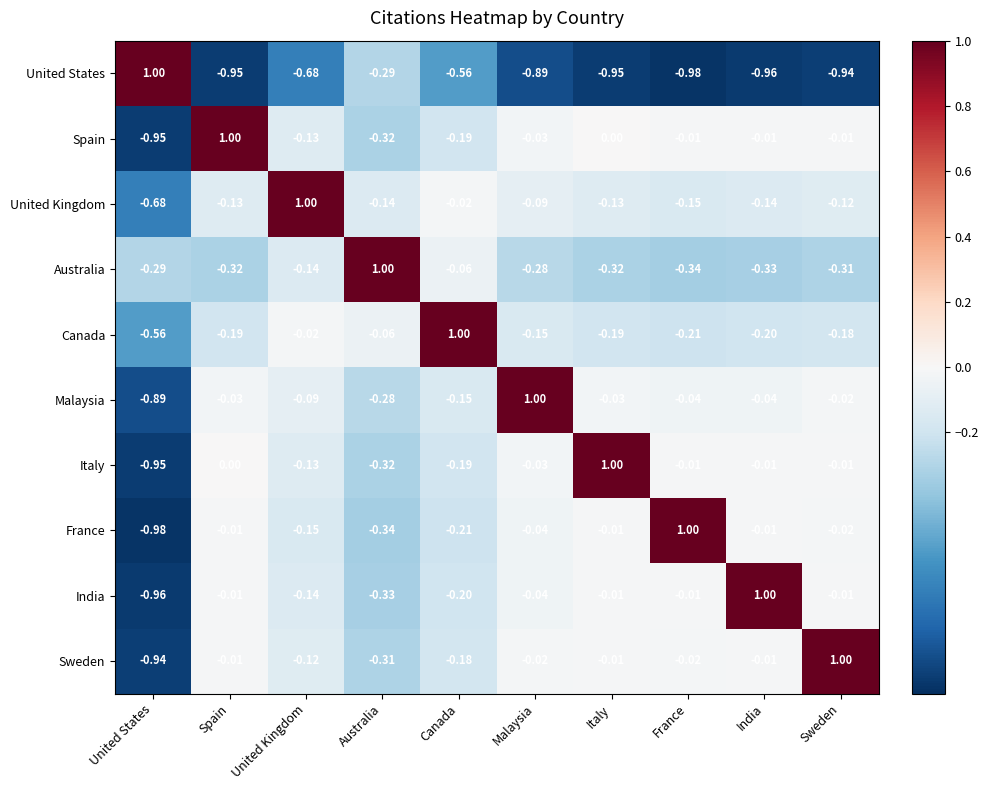

At which label does Spain reach its peak?

Spain